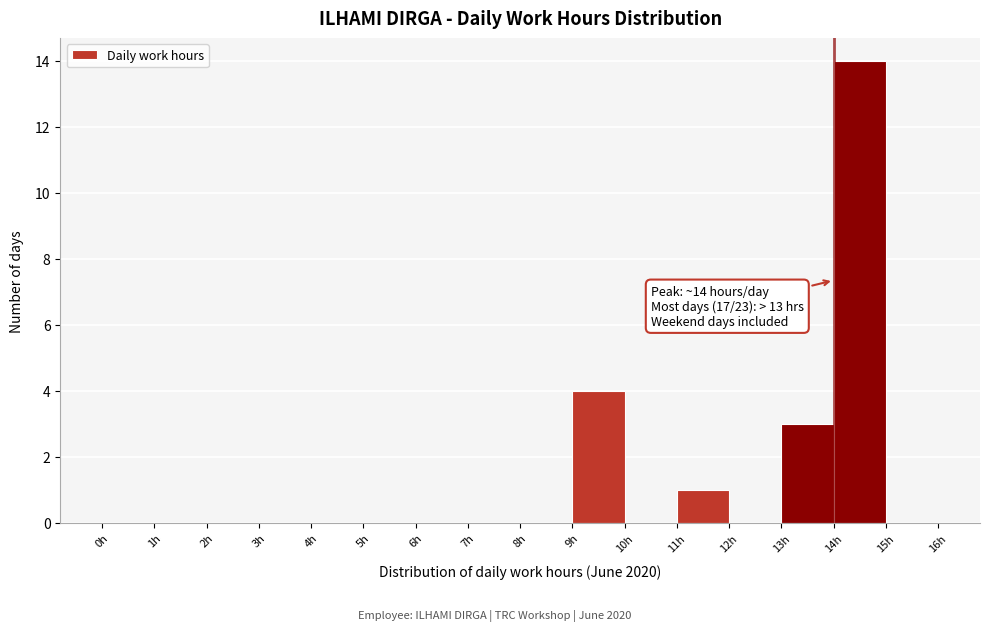

Over which range of the x-axis is the bar tallest?

14 to 15